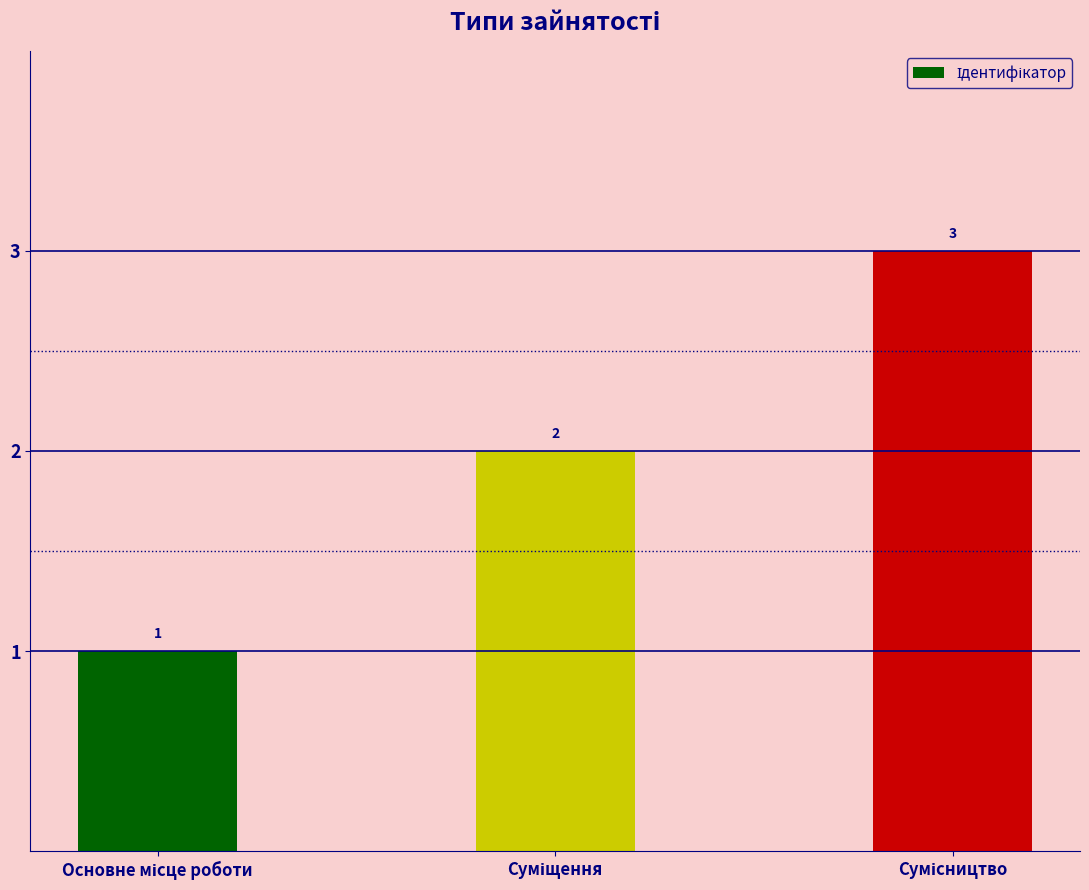

What is the maximum value shown in the chart?

3